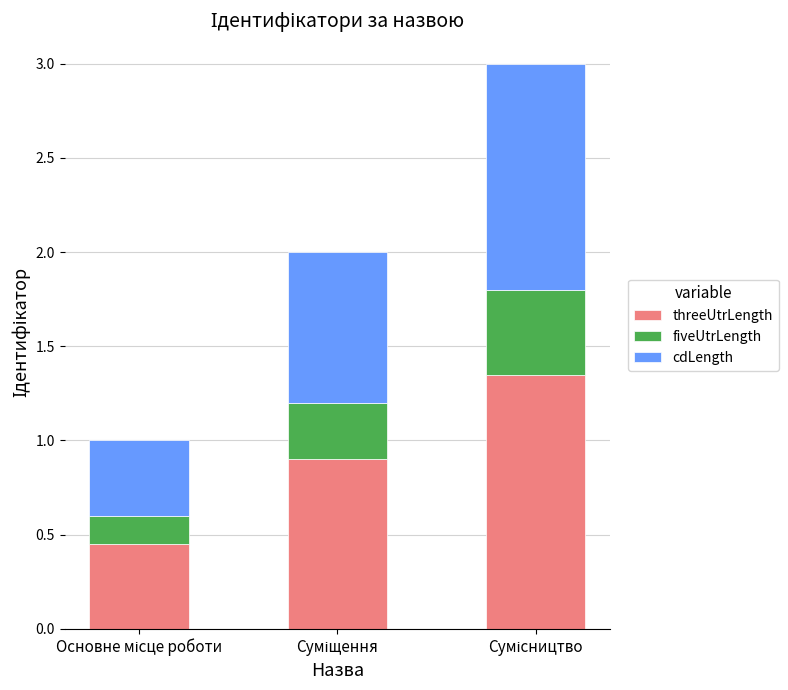

Between Суміщення and Сумісництво, which is larger?

Сумісництво